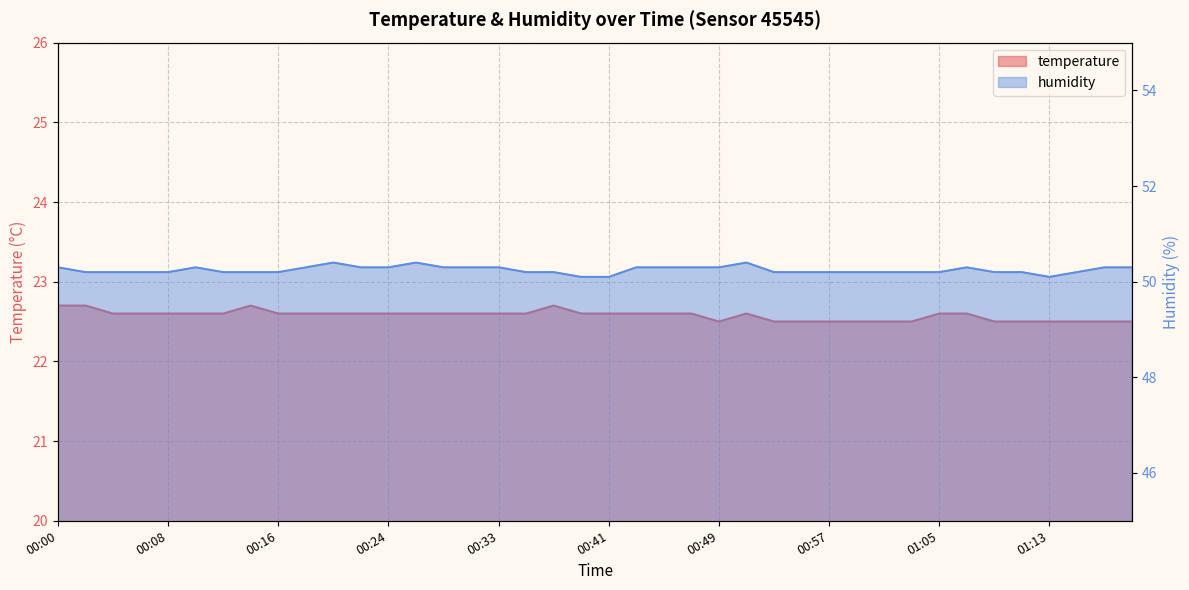

At which label is humidity closest to 50?

00:39